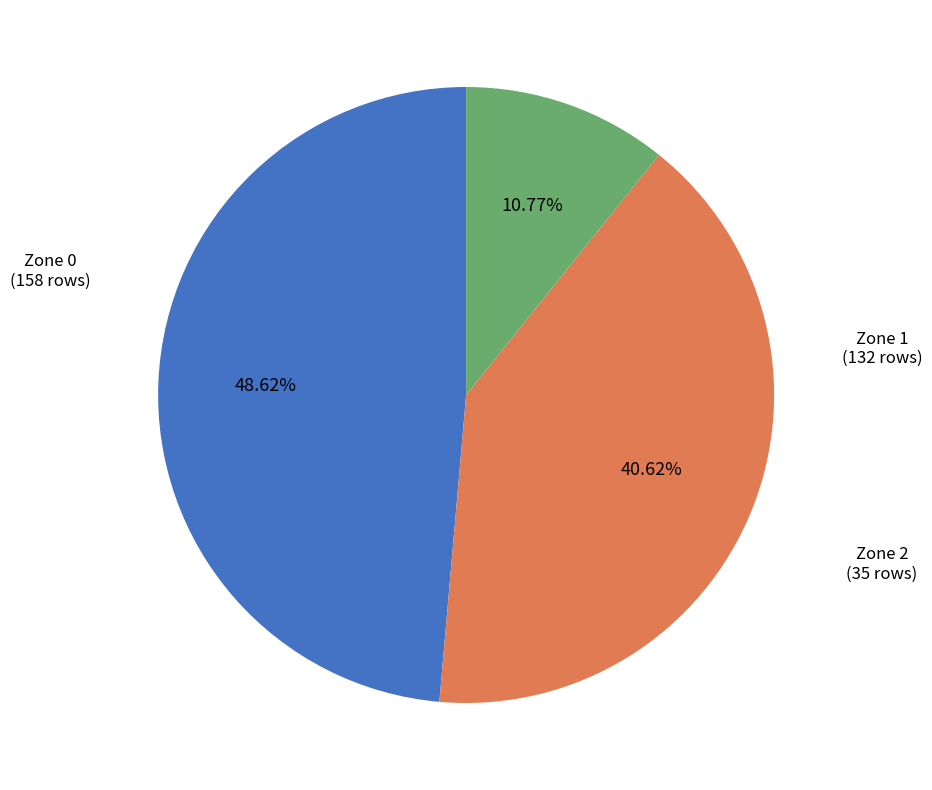

How many segments does this pie chart have?

3